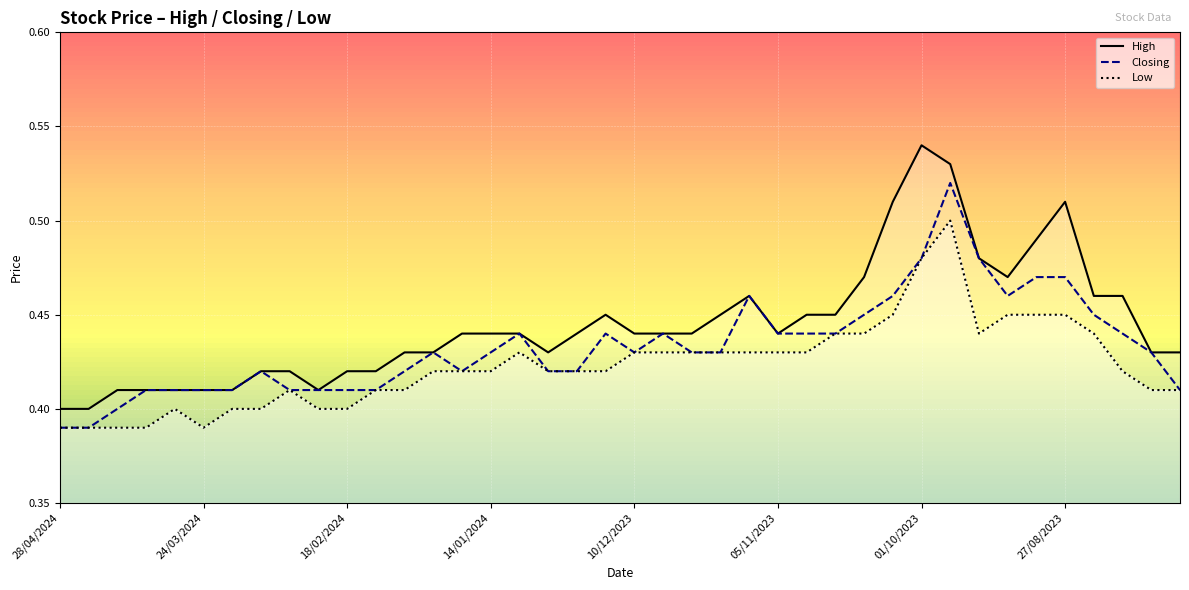

What is the difference between the second highest and minimum values in the Low series?

0.1